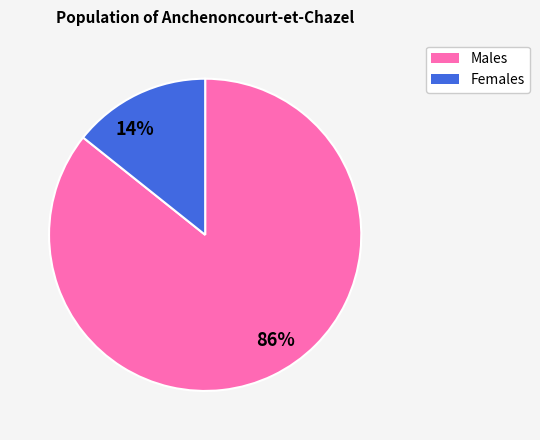

Rank the categories by value from lowest to highest.

Females, Males